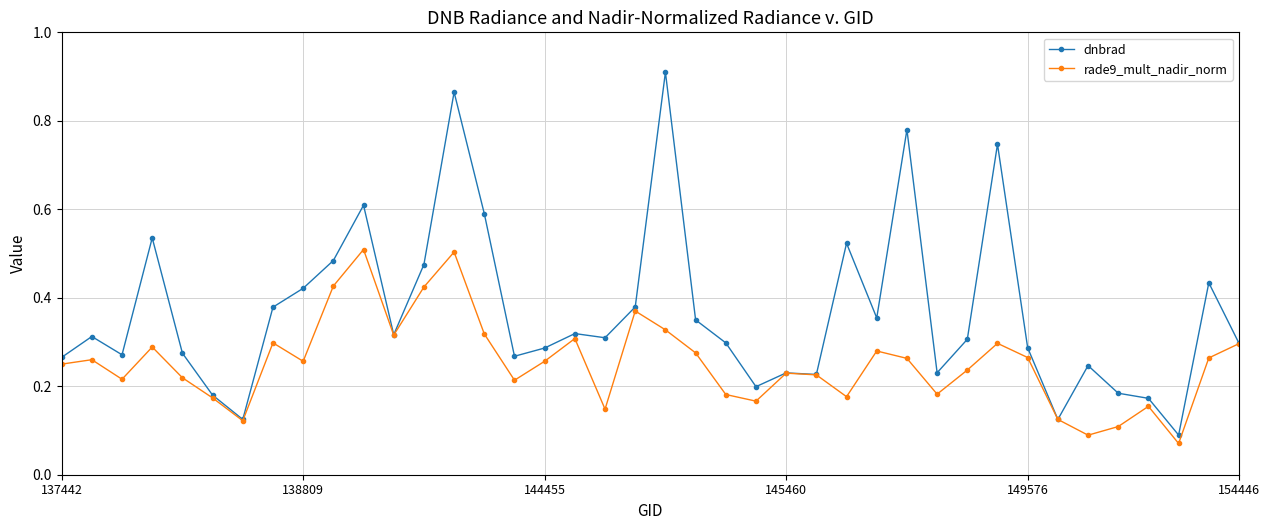

Which series has the largest total across all categories?

dnbrad